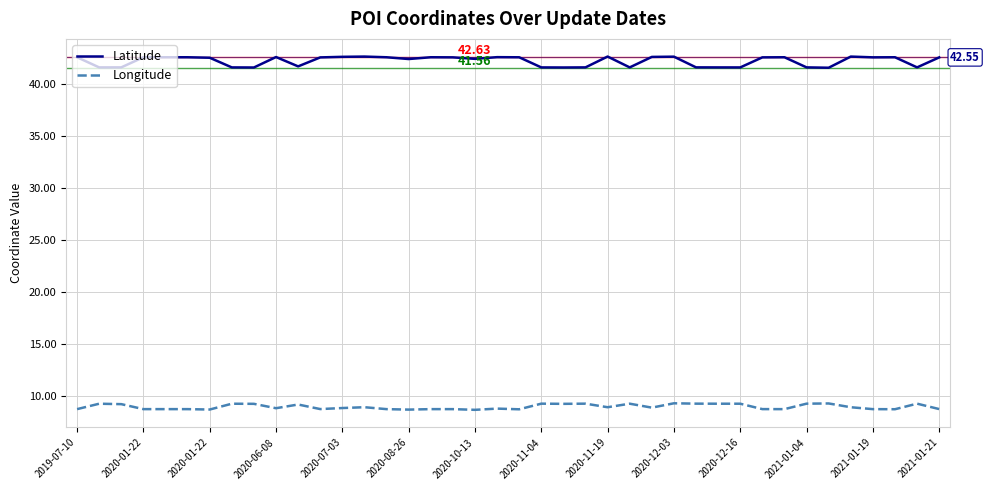

Rank the series by their average value, from highest to lowest.

Latitude, Longitude